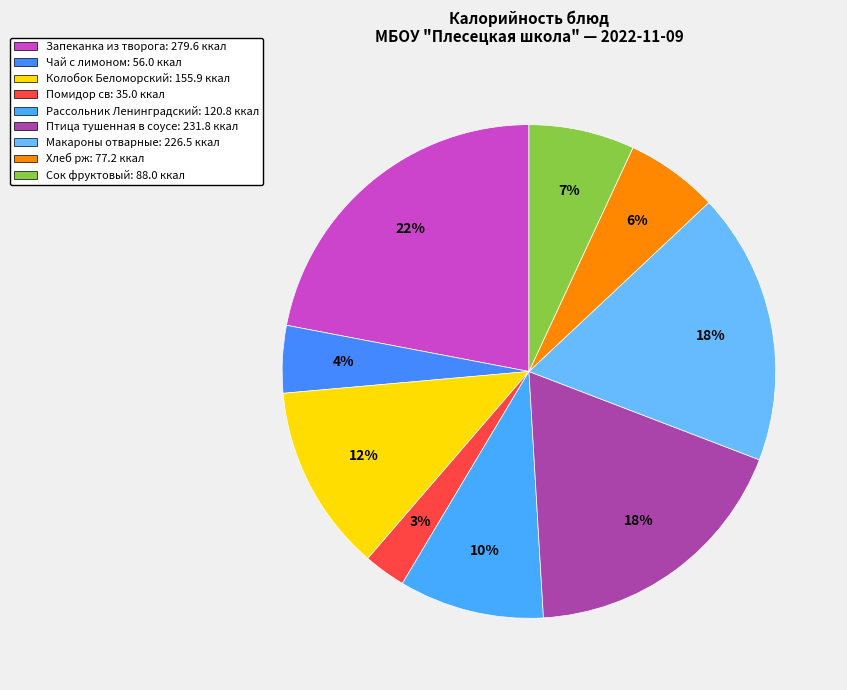

Which slice is the largest?

Запеканка из творога